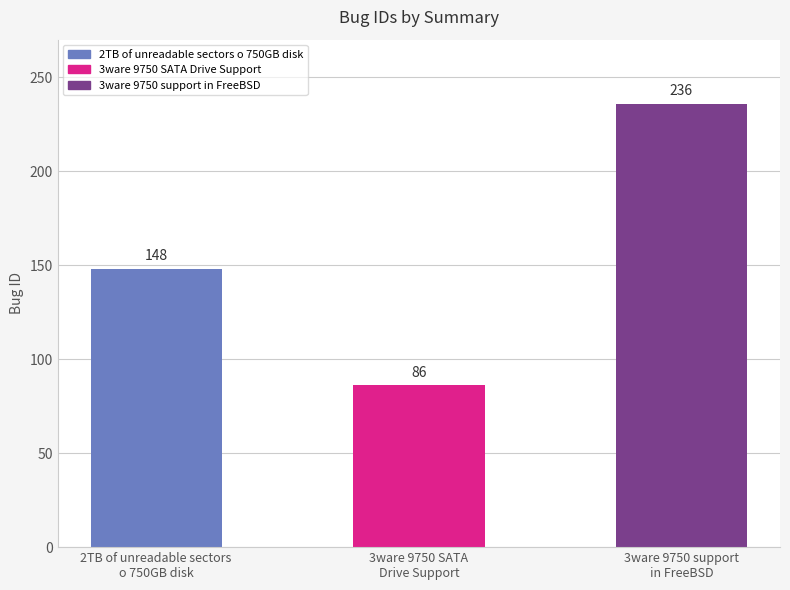

Rank the categories by value from highest to lowest.

3ware 9750 support
in FreeBSD, 2TB of unreadable sectors
o 750GB disk, 3ware 9750 SATA
Drive Support